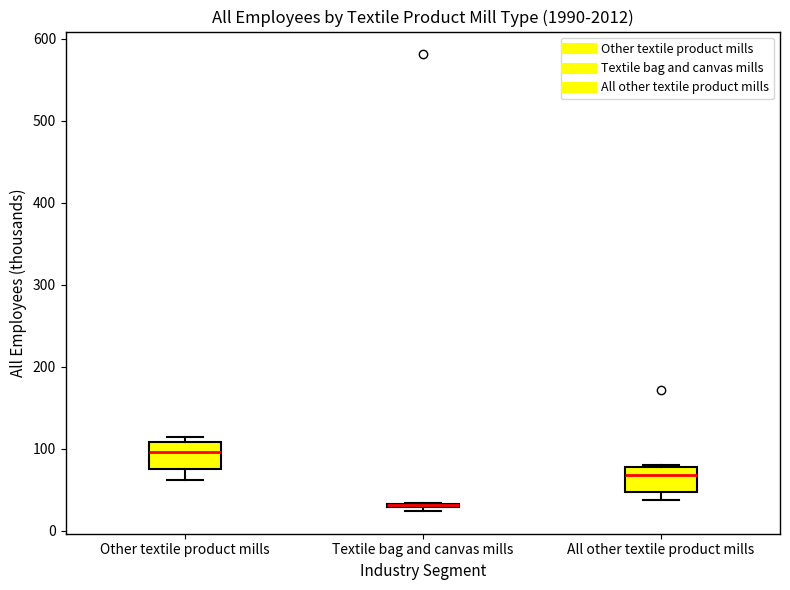

Reading left to right, transcribe this box plot: for each box, give where its median line is, the range the box spans, and where its two whiskers end, as read against the y-axis. The values are not printed on the chart, so give them approximately, as read against the axis.

Other textile product mills: median 100, box 80 to 110, whiskers 60 to 110 (just above the box's upper edge)
Textile bag and canvas mills: box collapsed to a line at 30, whiskers 20 to 30
All other textile product mills: median 70, box 50 to 80, whiskers 40 to 80